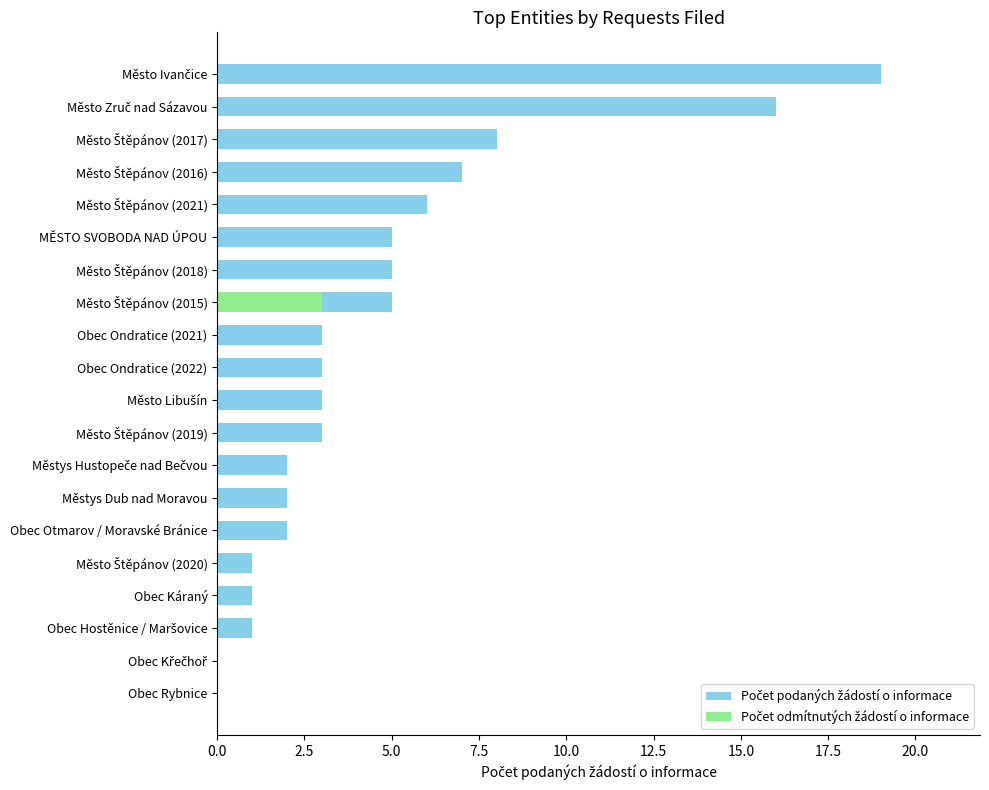

What is the sum of all Počet odmítnutých žádostí o informace values?

3